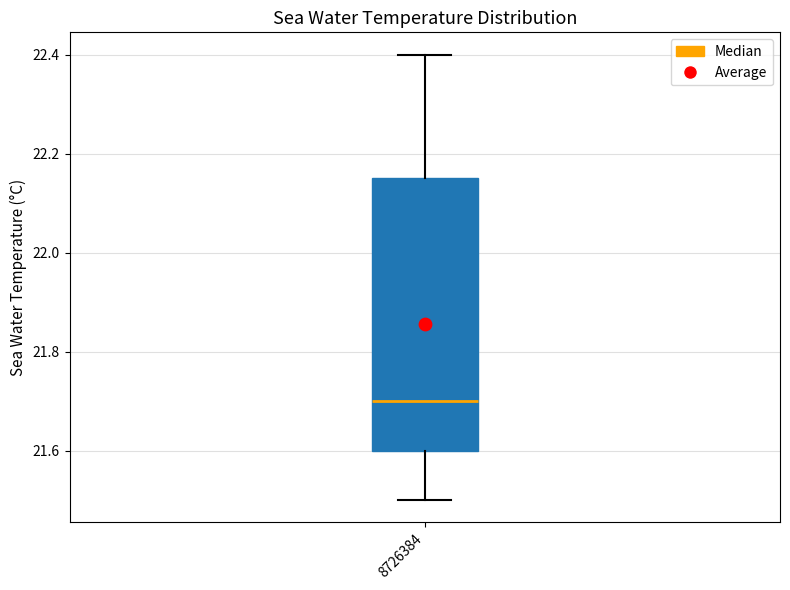

Read this box plot against the y-axis: the position of the median line, the range covered by the box, and the ends of both whiskers. The values are not printed on the chart, so give them approximately, as read against the axis.

median 21.70, box 21.60 to 22.16, whiskers 21.50 to 22.40